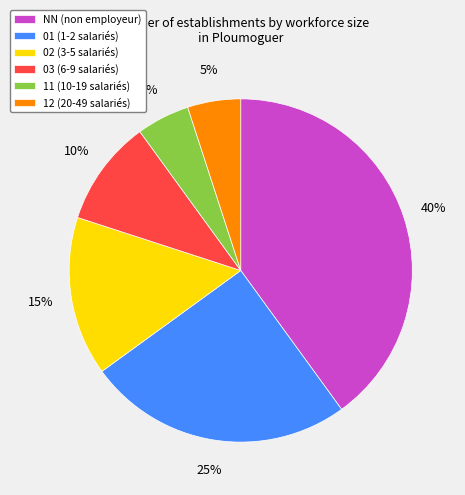

What is the ratio of the value at 02 to the value at 01?

0.6